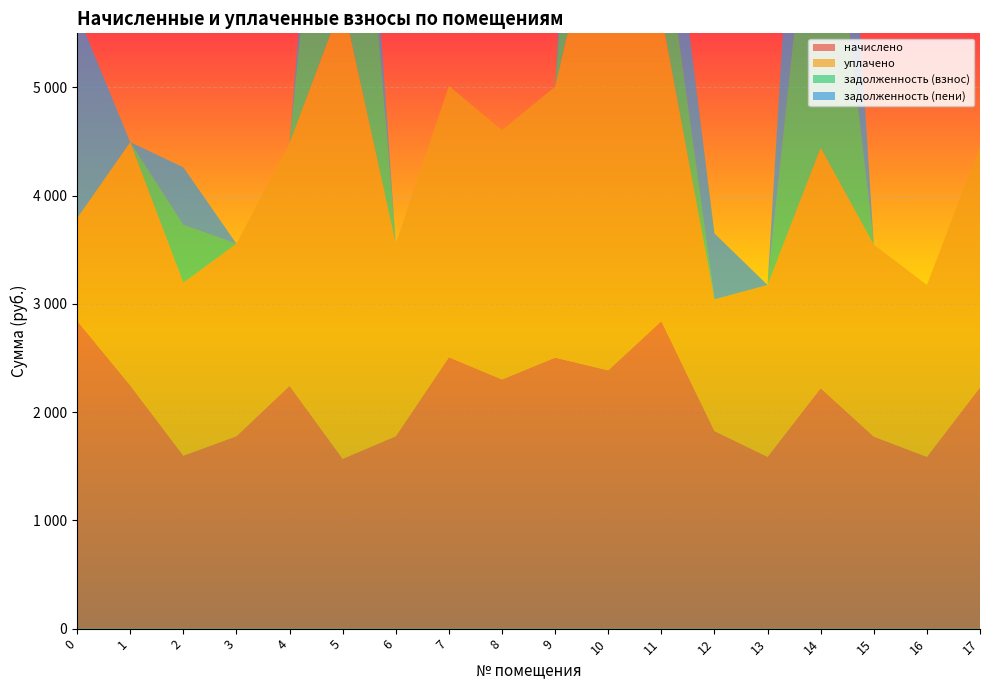

Reading right to left, transcribe all the data shown in this chart.

начислено: 17=2228.9	16=1587.4	15=1774.3	14=2221.6	13=1587.4	12=1825.7	11=2841.2	10=2386.6	9=2503.9	8=2302.3	7=2507.6	6=1778.0	5=1569.1	4=2243.6	3=1778.0	2=1598.4	1=2247.3	0=2844.1
уплачено: 17=2228.9	16=1587.4	15=1774.3	14=2221.6	13=1587.4	12=1217.1	11=2841.0	10=4733.5	9=2503.9	8=2302.4	7=2507.6	6=1778.0	5=4226.6	4=2243.6	3=1778.0	2=1598.4	1=2247.3	0=948.0
задолженность (взнос): 17=0.0	16=0.0	15=0.0	14=3410.8	13=0.0	12=0.0	11=946.9	10=4650.8	9=0.0	8=0.0	7=0.0	6=0.0	5=3703.6	4=0.0	3=0.0	2=532.8	1=0.0	0=0.0
задолженность (пени): 17=0.0	16=0.0	15=0.0	14=3410.8	13=0.0	12=608.6	11=947.0	10=2303.8	9=0.0	8=0.0	7=0.0	6=0.0	5=1046.0	4=0.0	3=0.0	2=532.8	1=0.0	0=1896.1